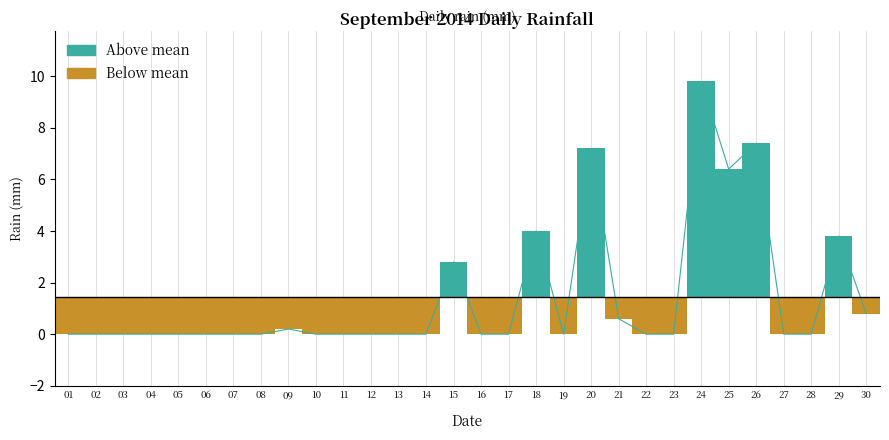

Where is the data nearest to the value 4?

18